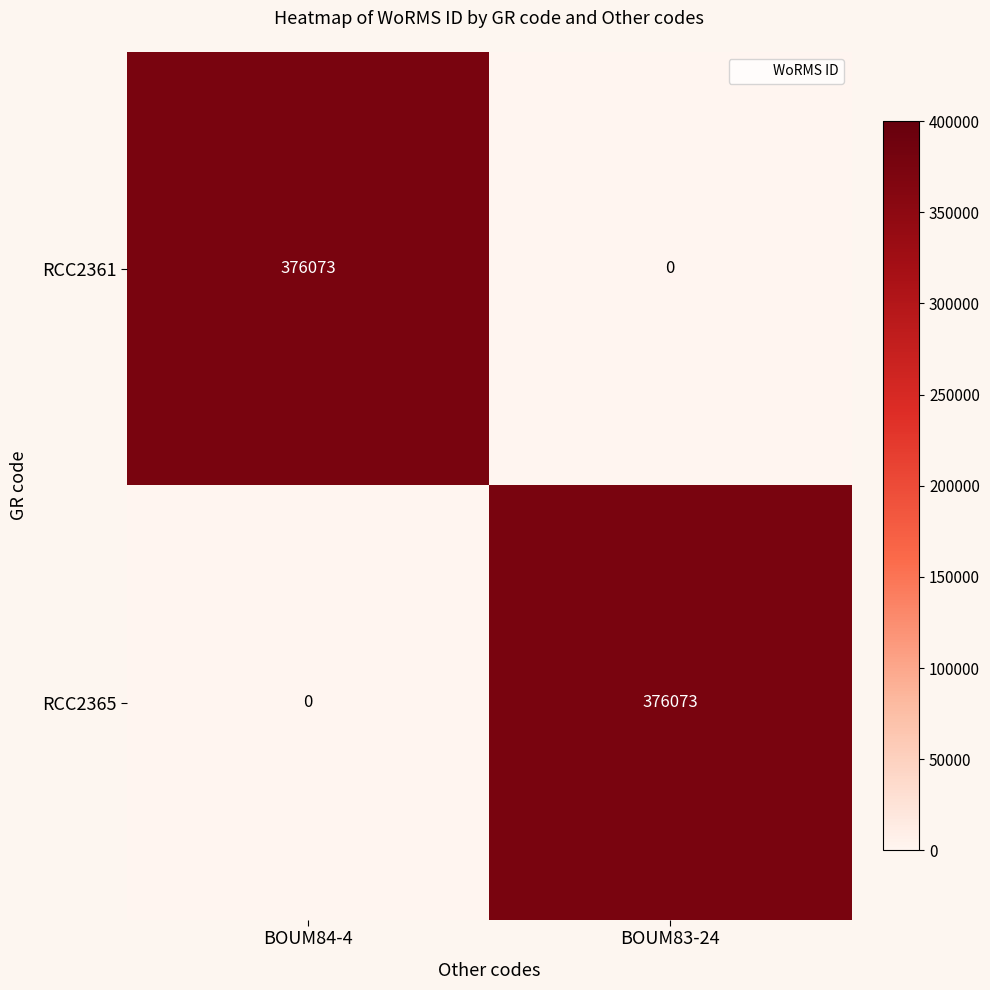

True or false: RCC2361 has a value of 0 at BOUM83-24.

True